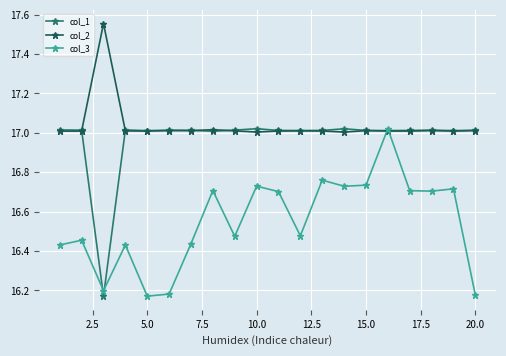

Count the number of categories in the chart.

20